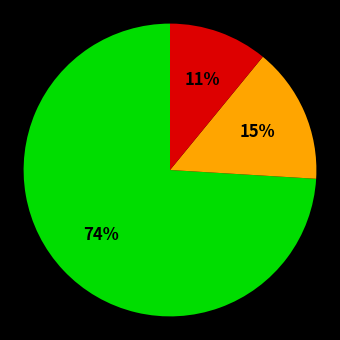

Does any single category account for the majority?

Yes